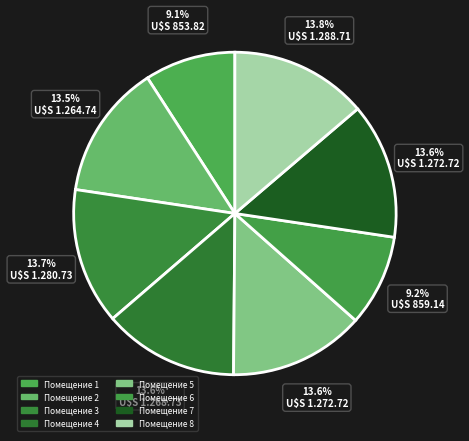

What is the largest slice in the pie chart?

8